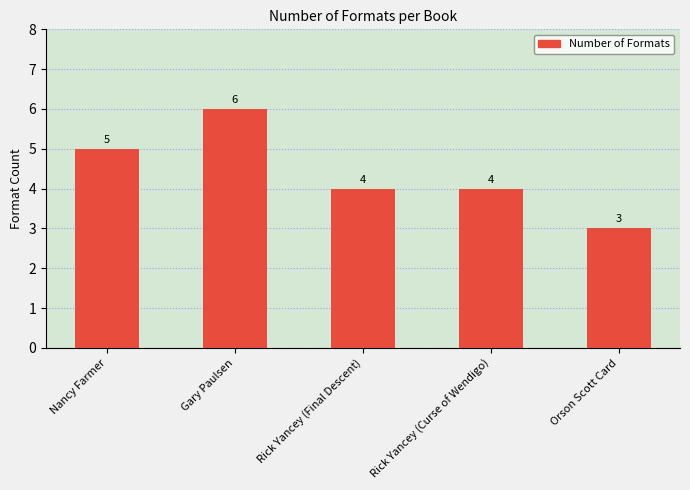

Count the values in the range 4 to 5.

3